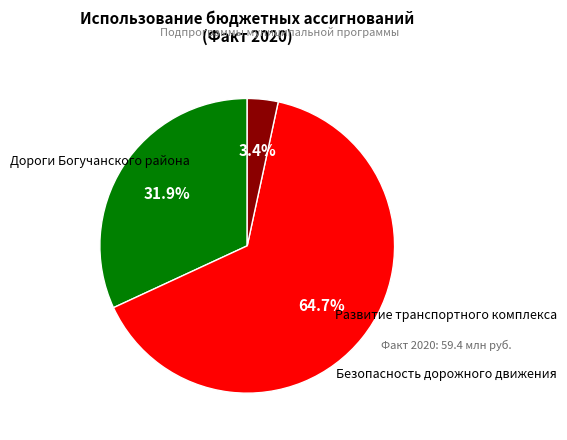

How many segments does this pie chart have?

3